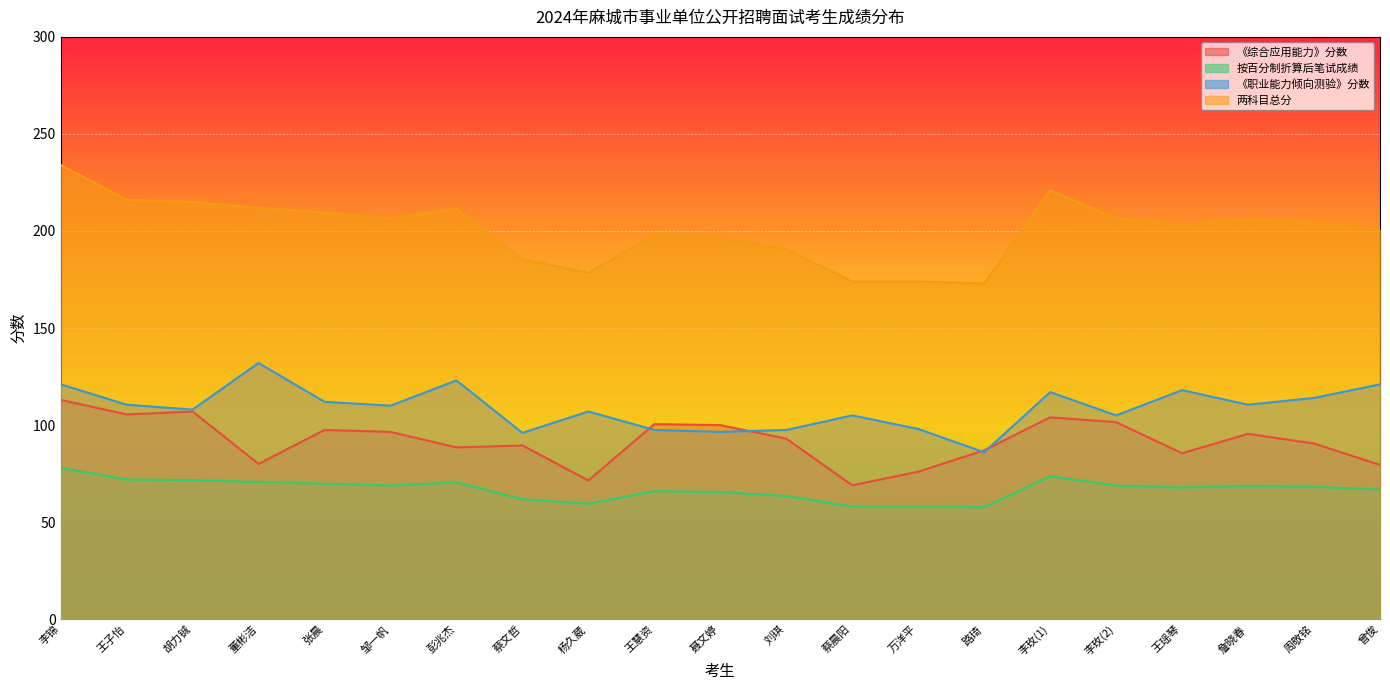

Which series has the widest spread of values?

两科目总分